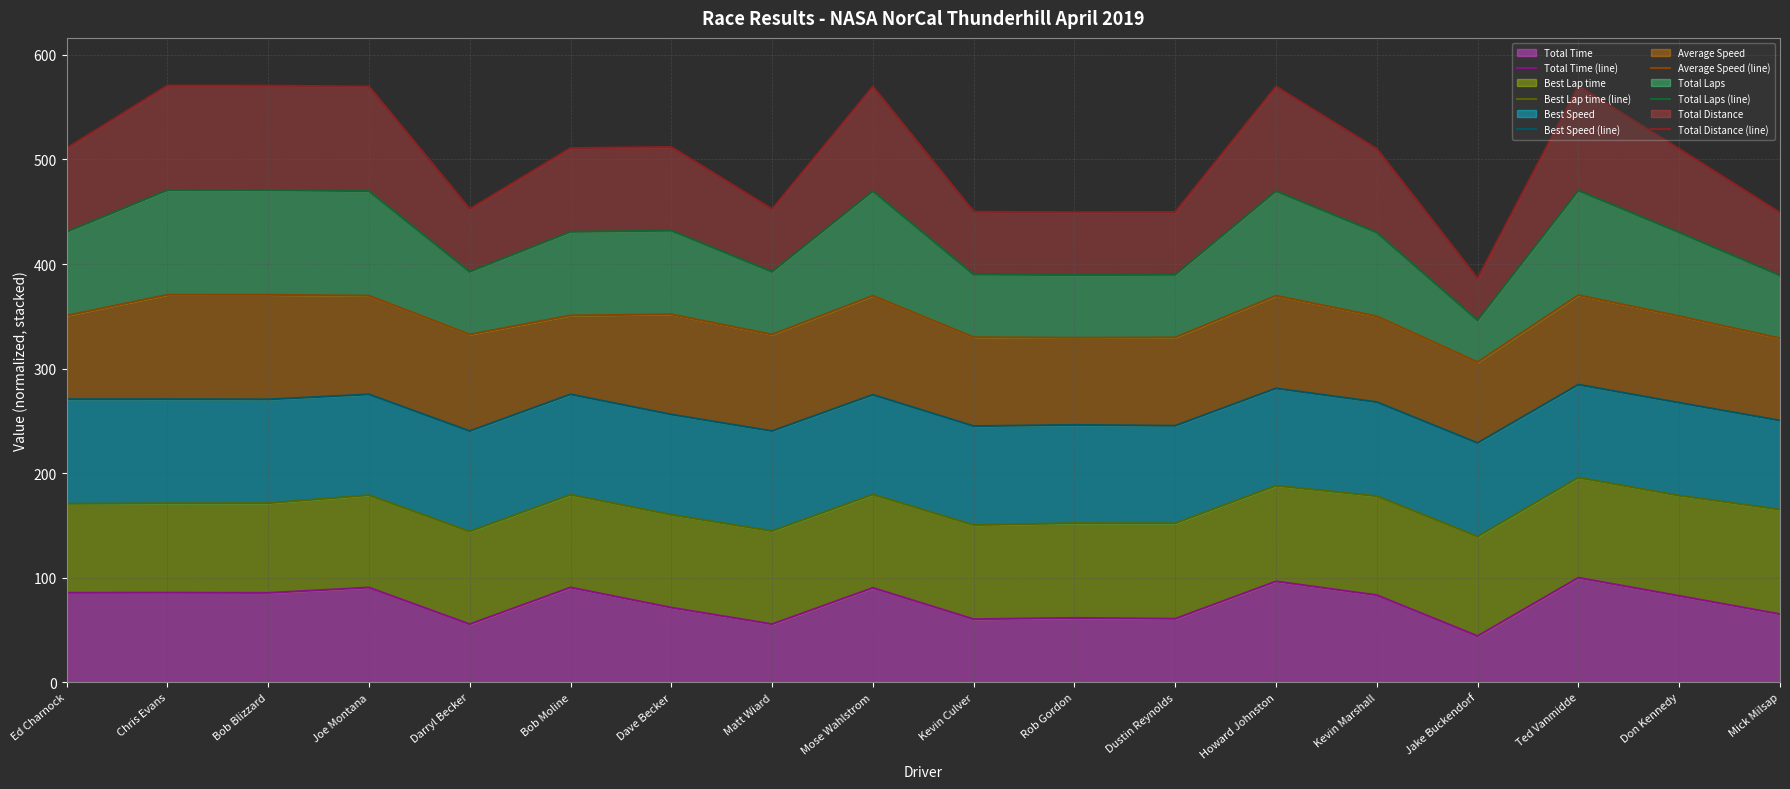

Where is Average Speed (line) nearest to the value 338?

Darryl Becker